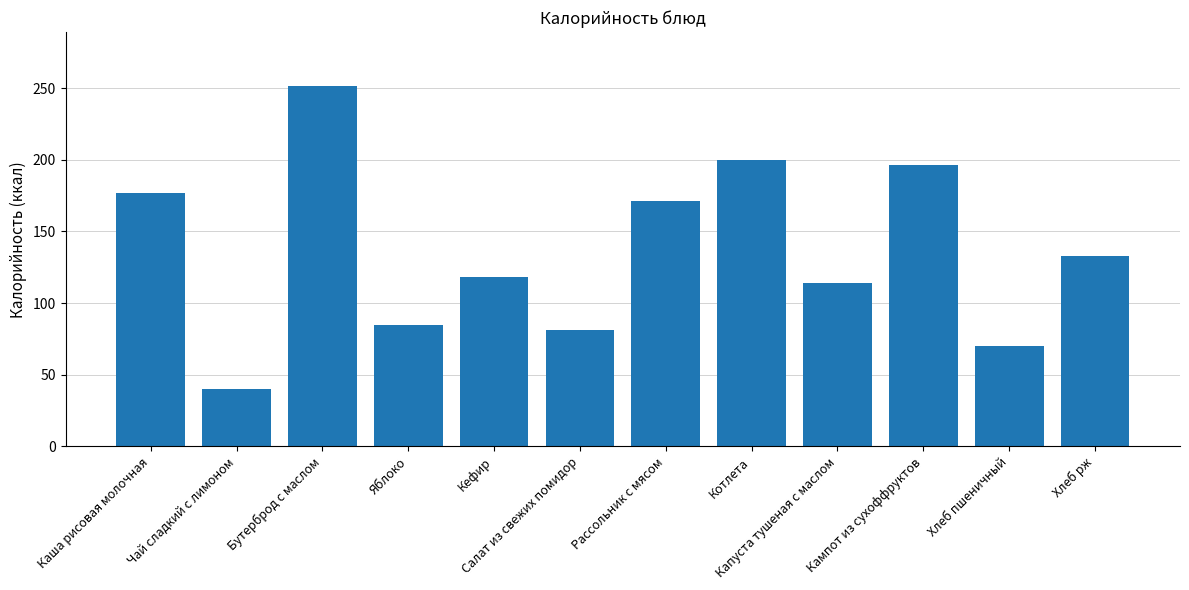

True or false: the data shows 118.0 at Кефир.

True